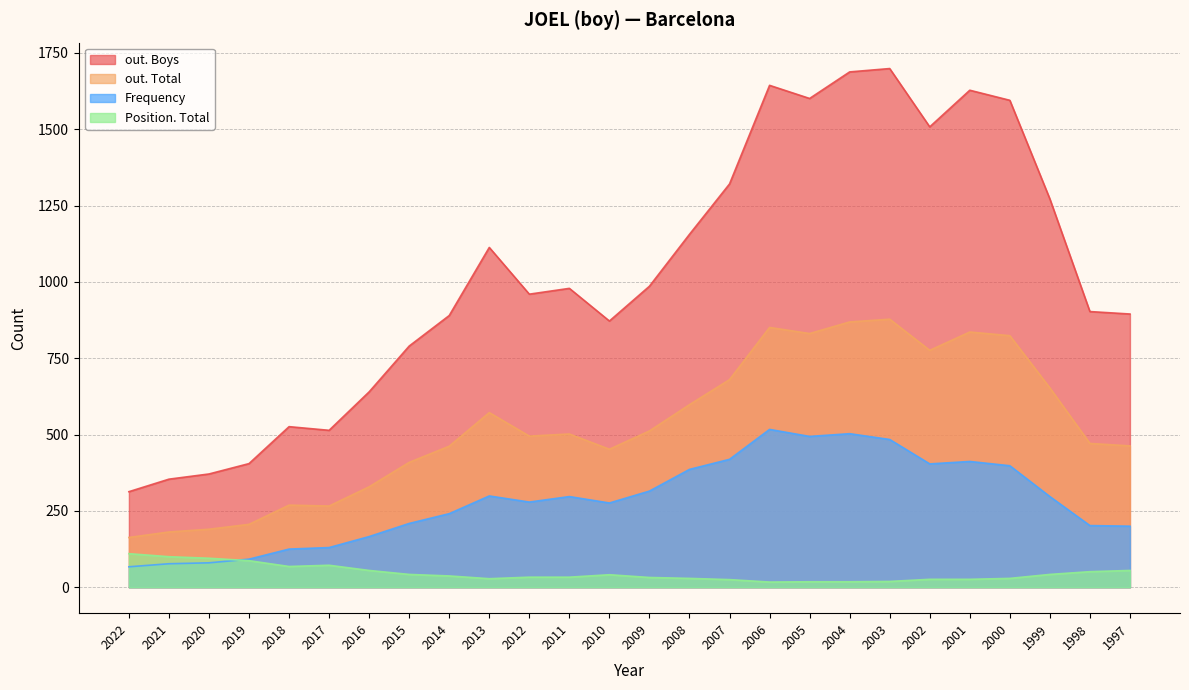

True or false: out. Total and Frequency cross at least once.

False